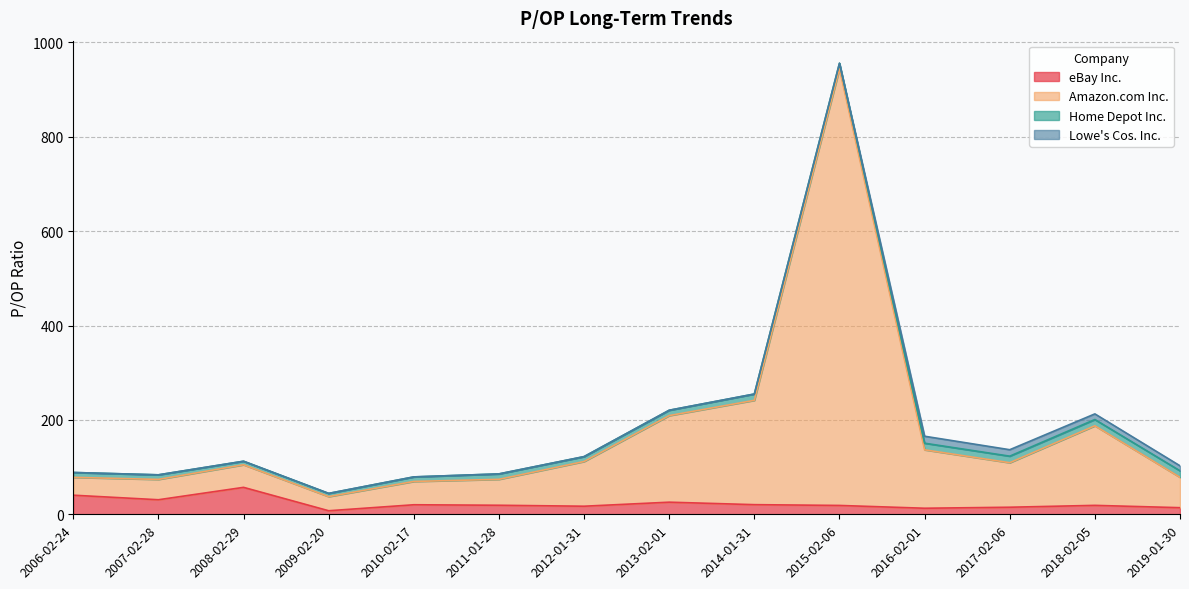

How many interior local peaks does the Amazon.com Inc. series have?

3